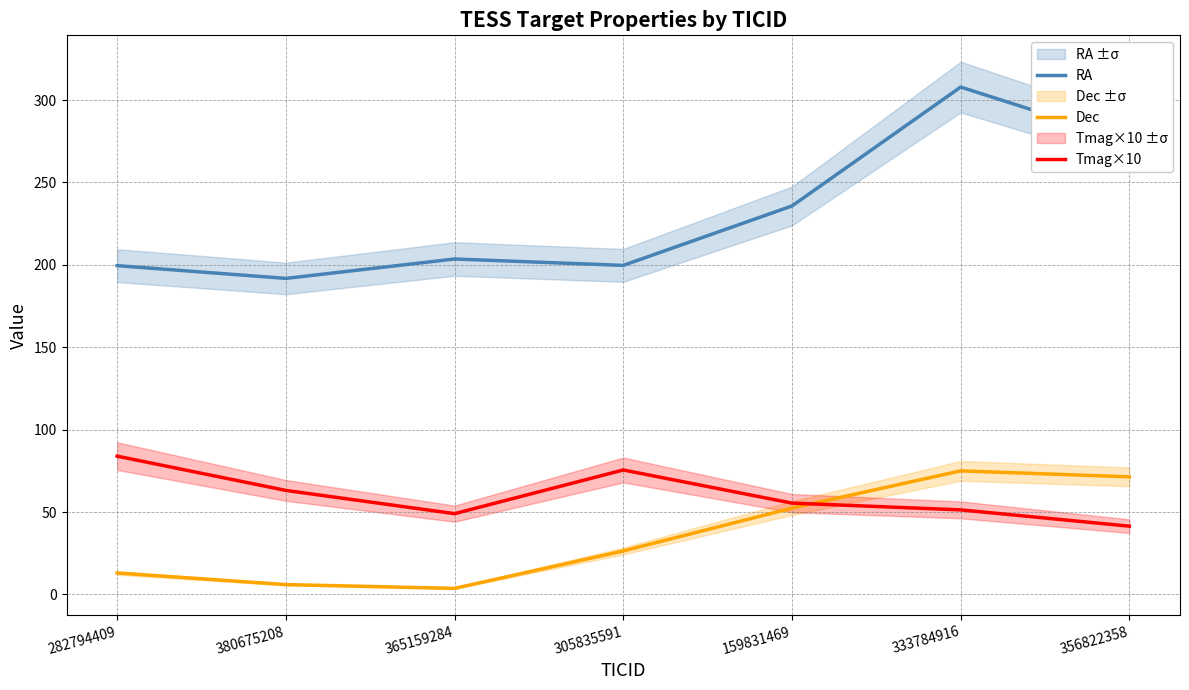

What is the label of the 2nd point from the left?

380675208